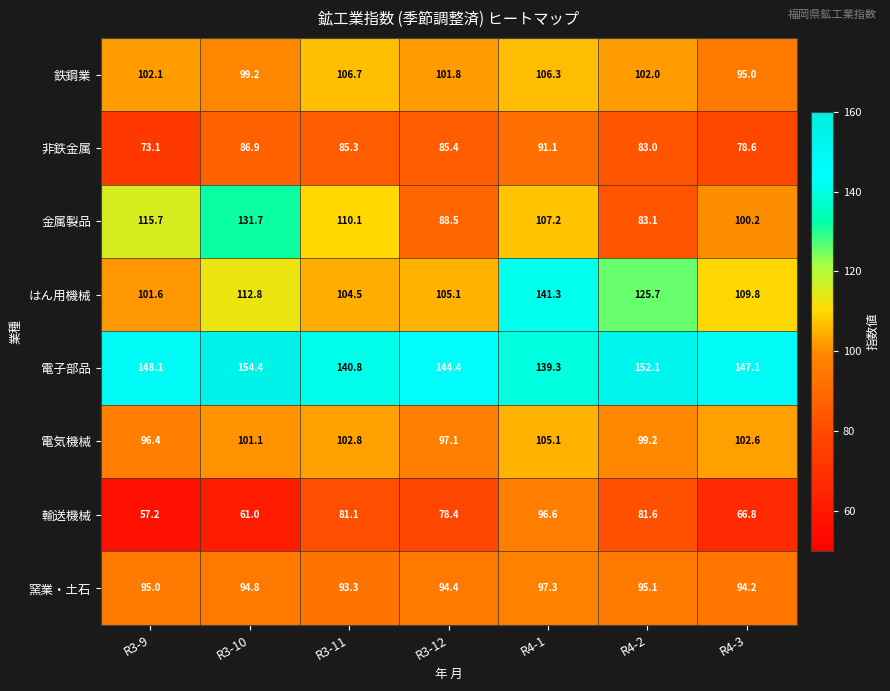

What is the average value of the はん用機械 series?

114.4